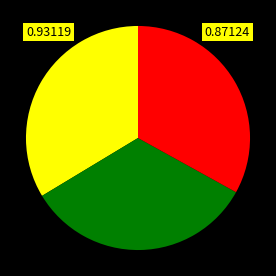

Is there a majority slice in this chart?

No